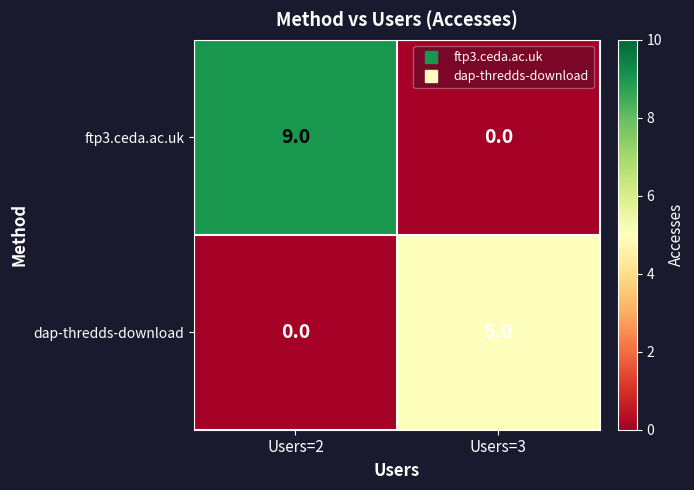

The value of ftp3.ceda.ac.uk at Users=2 is 15. True or false?

False